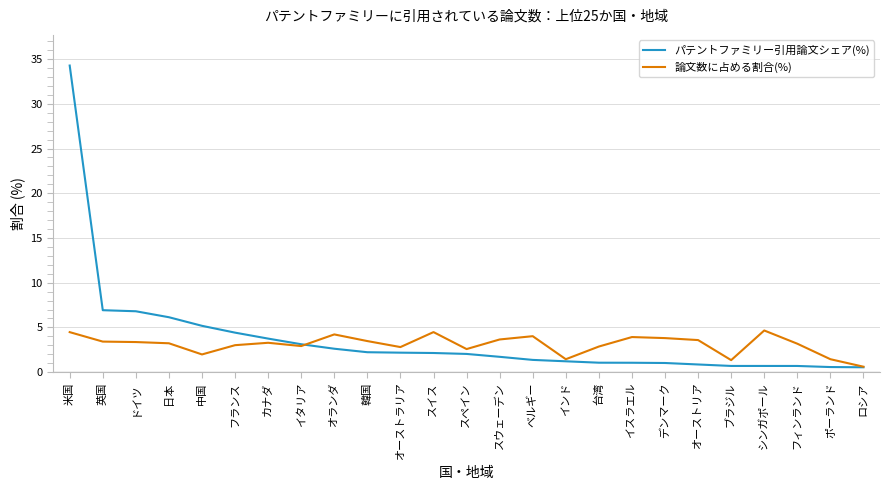

What is the spread (max minus min) of values at デンマーク?

2.8